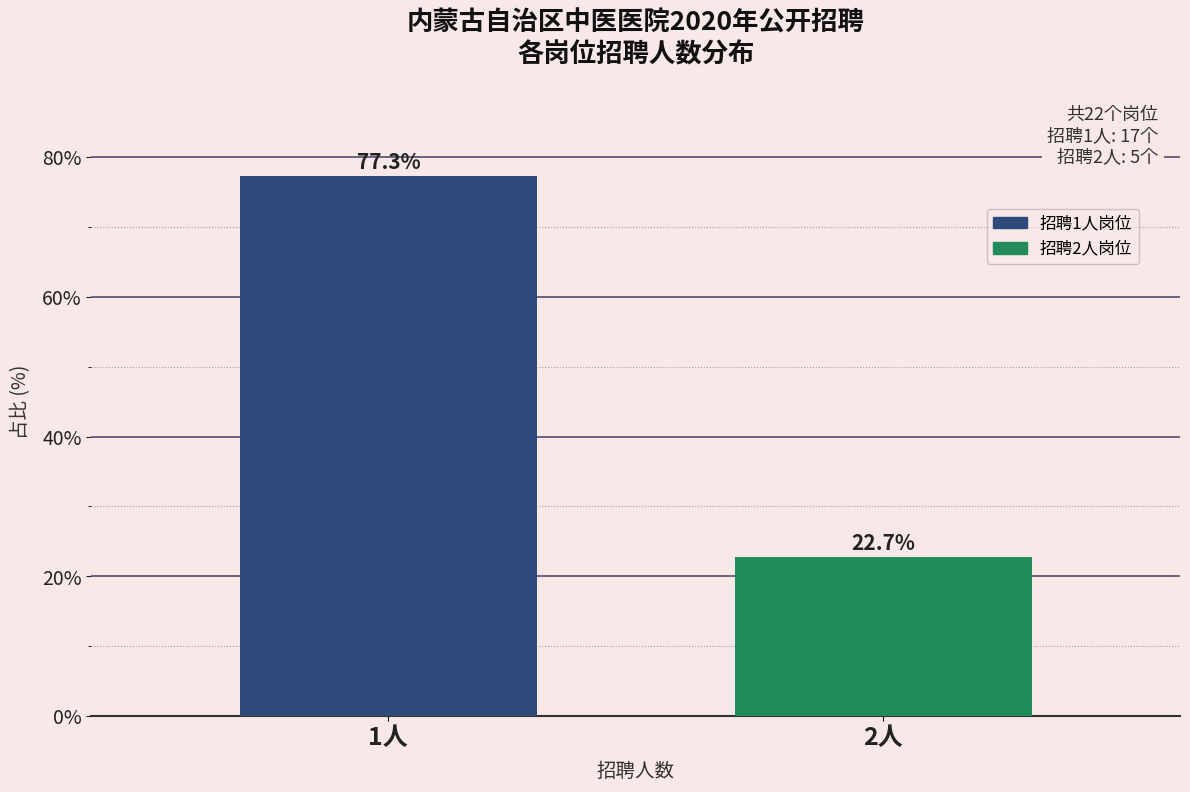

Reading left to right, list all the values displayed in this chart.

1人=77.3	2人=22.7